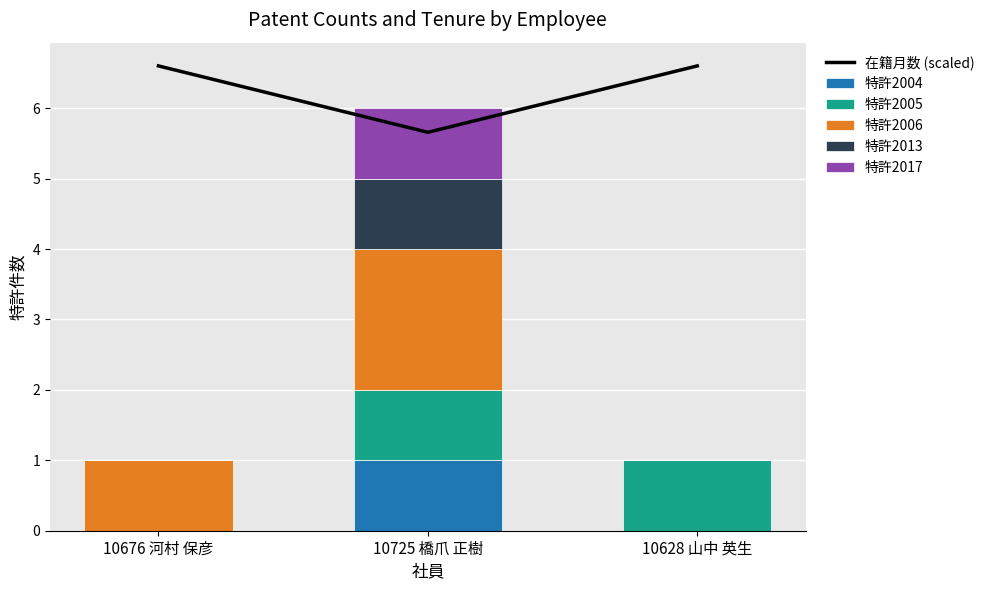

Which label corresponds to the largest value in the chart?

10676 河村 保彦